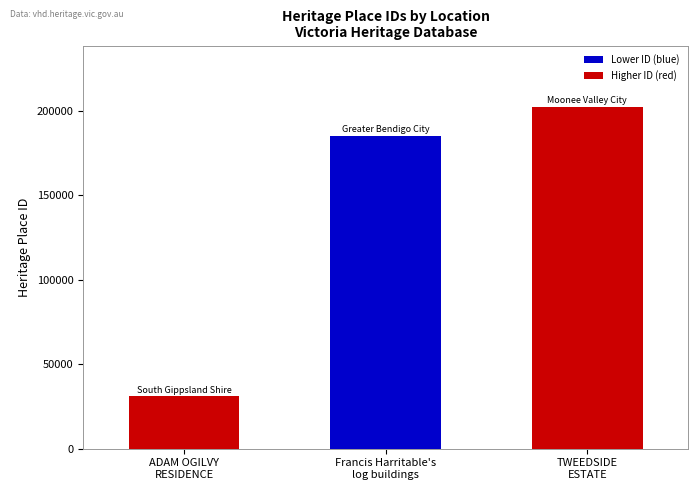

The chart shows a value of 202141 at TWEEDSIDE
ESTATE. True or false?

True